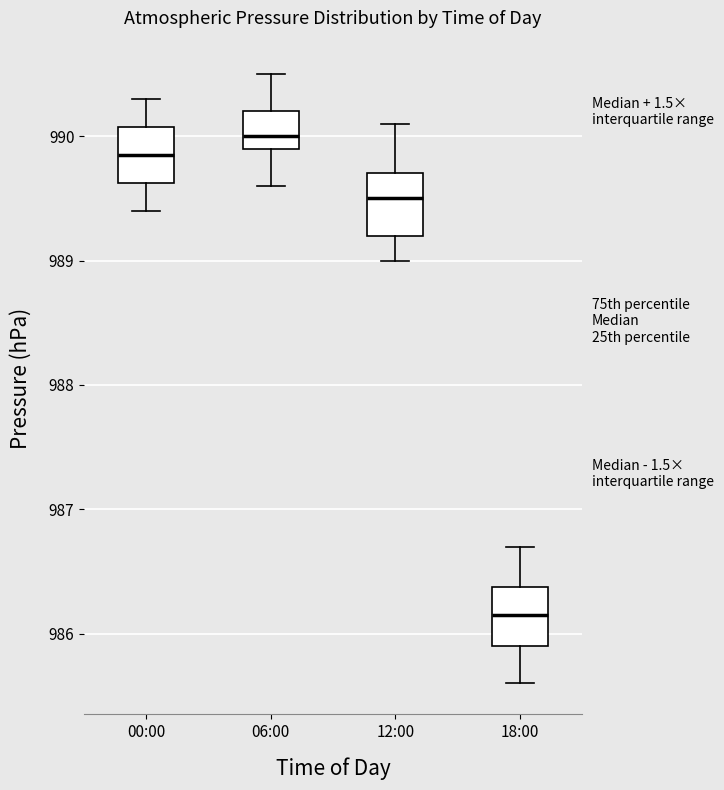

Reading left to right, transcribe this box plot: for each box, give where its median line is, the range the box spans, and where its two whiskers end, as read against the y-axis. The values are not printed on the chart, so give them approximately, as read against the axis.

00:00: median 989.9, box 989.6 to 990.1, whiskers 989.4 to 990.3
06:00: median 990.0, box 989.9 to 990.2, whiskers 989.6 to 990.5
12:00: median 989.5, box 989.2 to 989.7, whiskers 989.0 to 990.1
18:00: median 986.2, box 985.9 to 986.4, whiskers 985.6 to 986.7